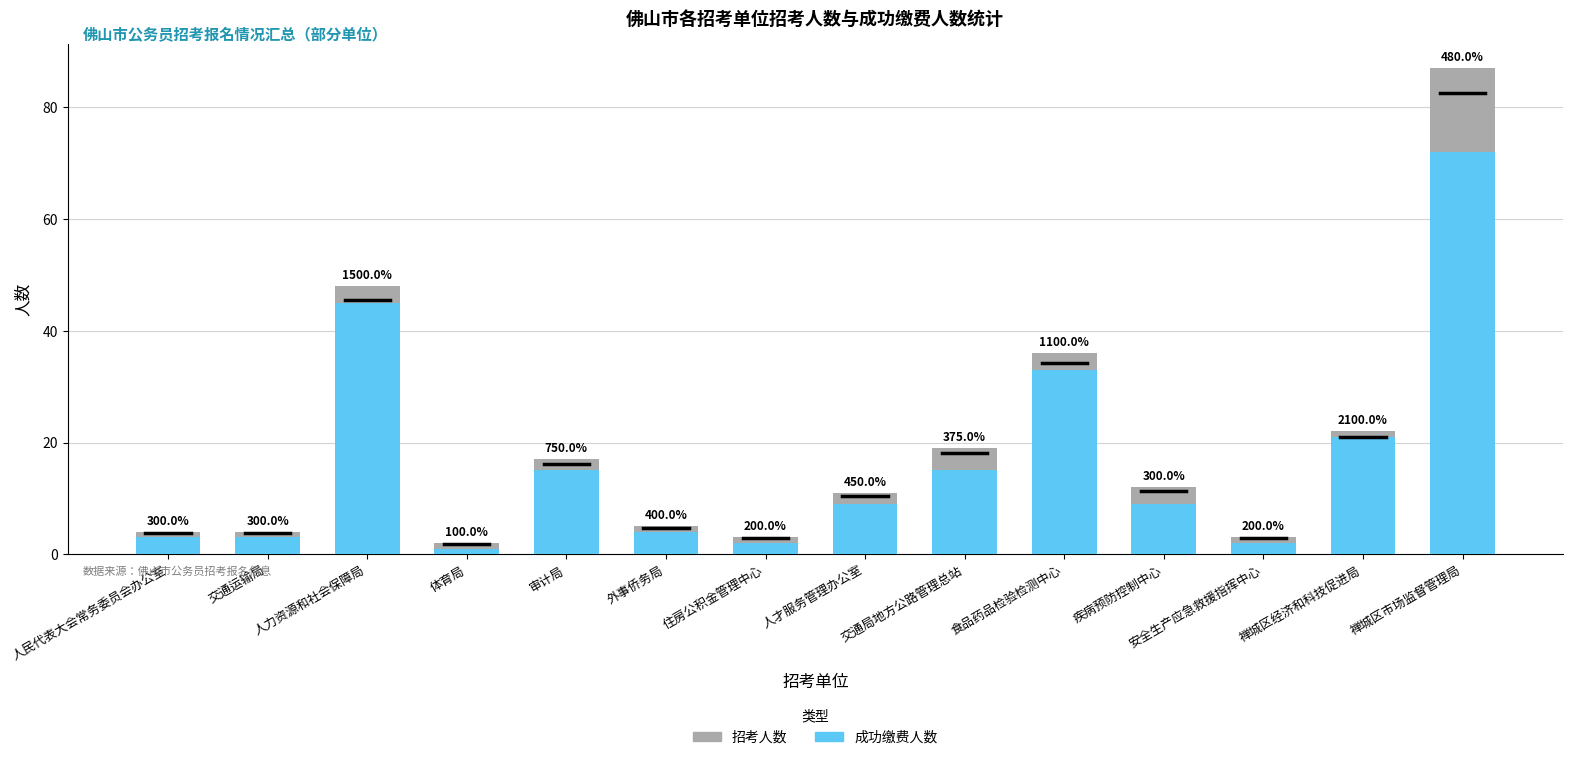

Rank the series at 住房公积金管理中心 from highest to lowest value.

成功缴费人数, 招考人数